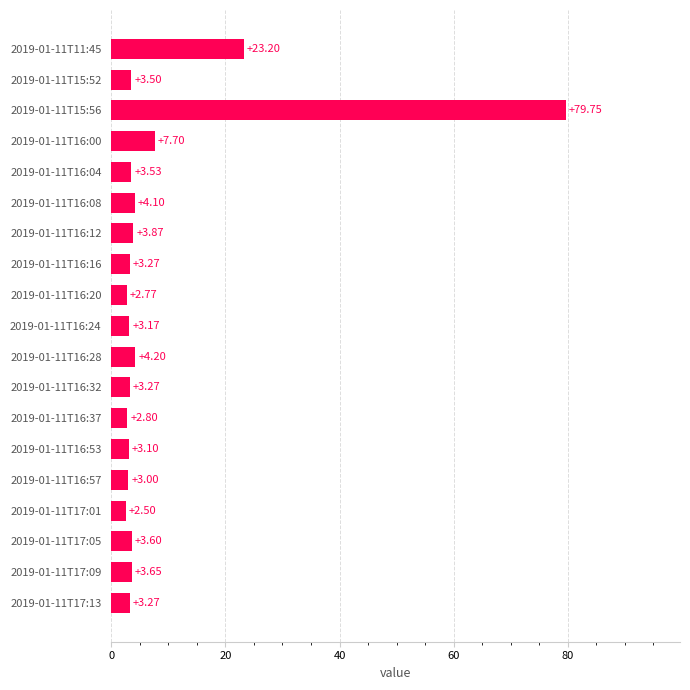

What is the sum of the values at 2019-01-11T17:05 and 2019-01-11T16:08?

7.7